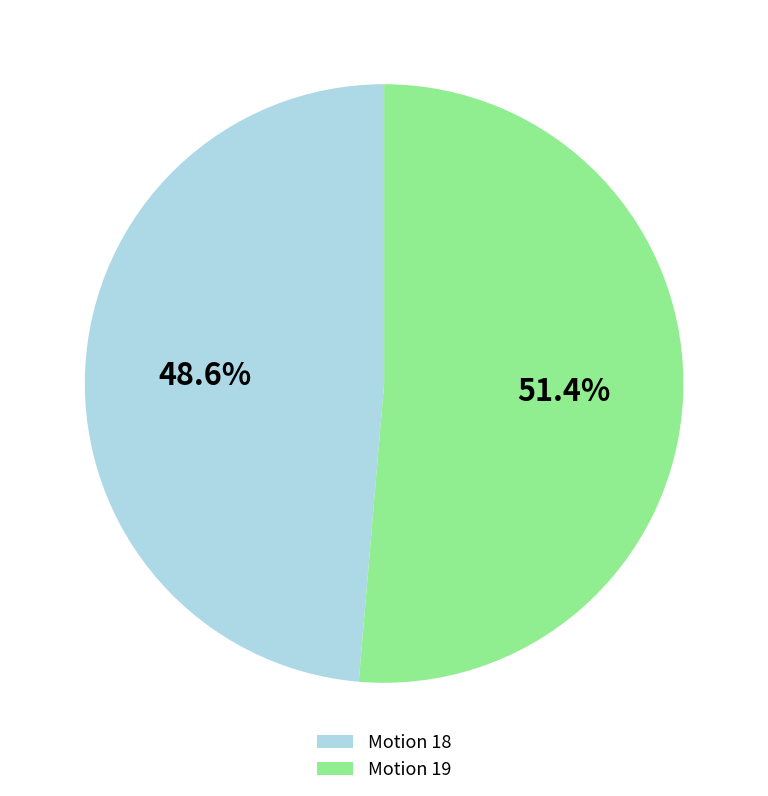

The Motion 19 slice represents 51% of the pie. True or false?

True